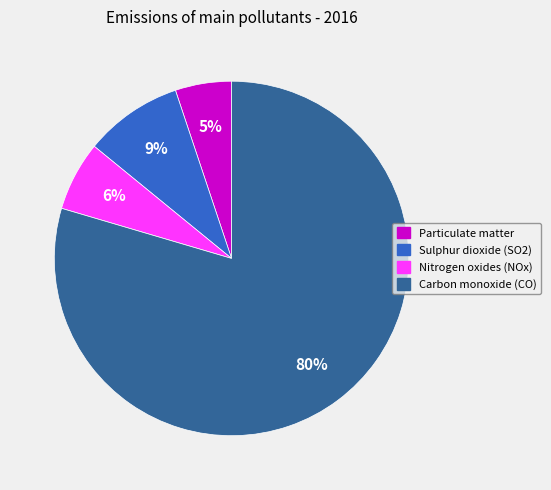

How many segments does this pie chart have?

4